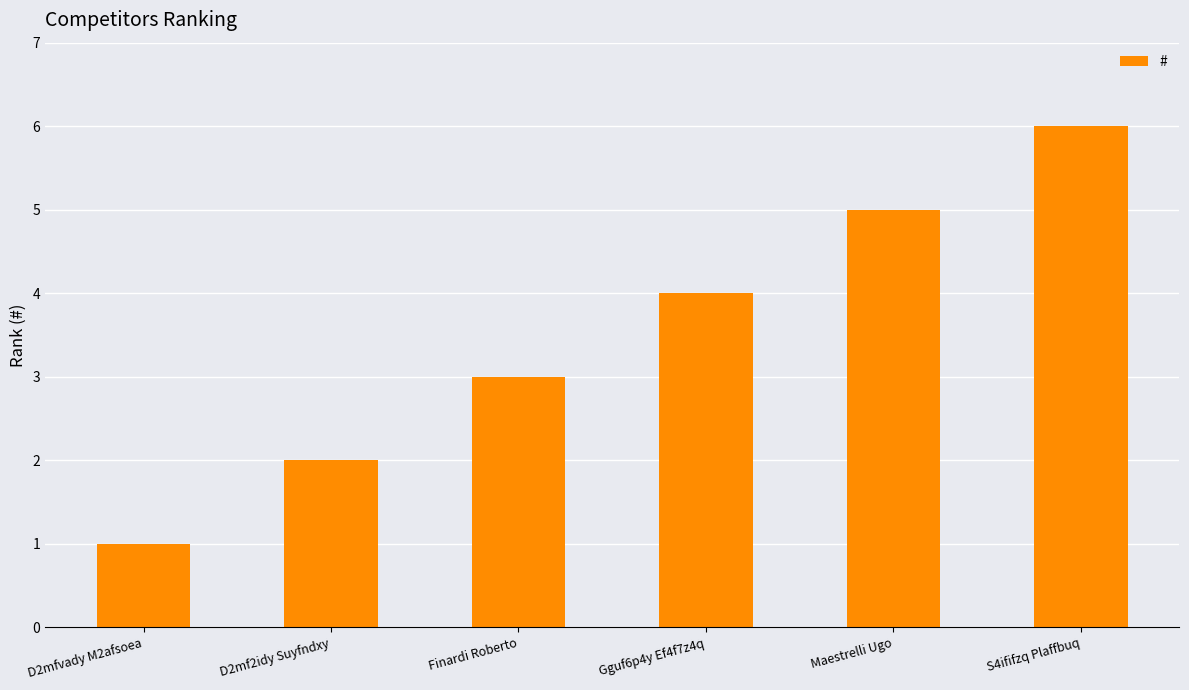

Rank the categories by value from highest to lowest.

S4ififzq Plaffbuq, Maestrelli Ugo, Gguf6p4y Ef4f7z4q, Finardi Roberto, D2mf2idy Suyfndxy, D2mfvady M2afsoea